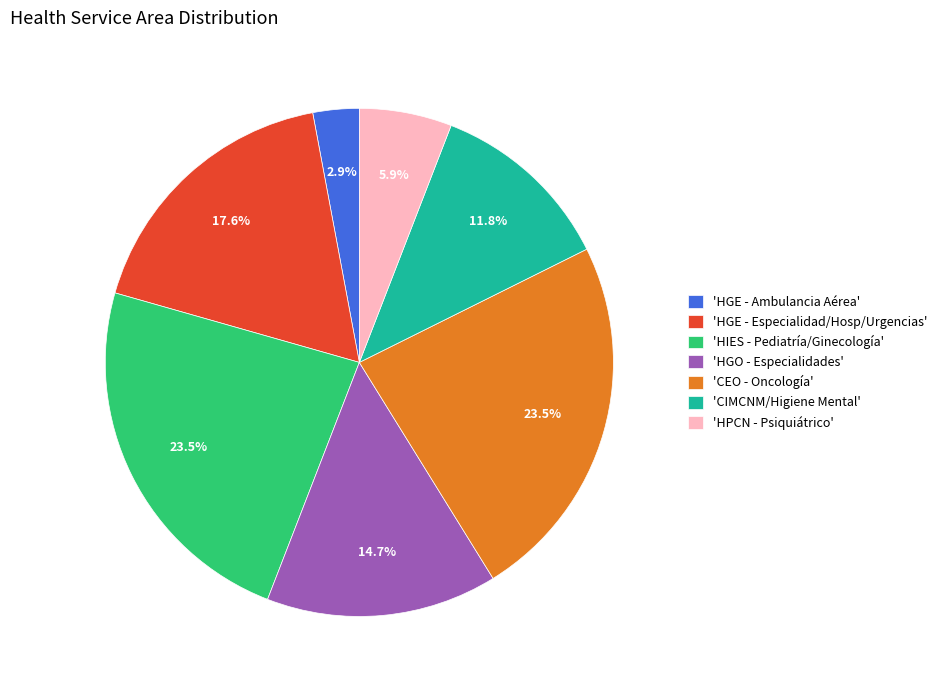

Which has a higher value, 'CIMCNM/Higiene Mental' or 'HGE - Ambulancia Aérea'?

'CIMCNM/Higiene Mental'